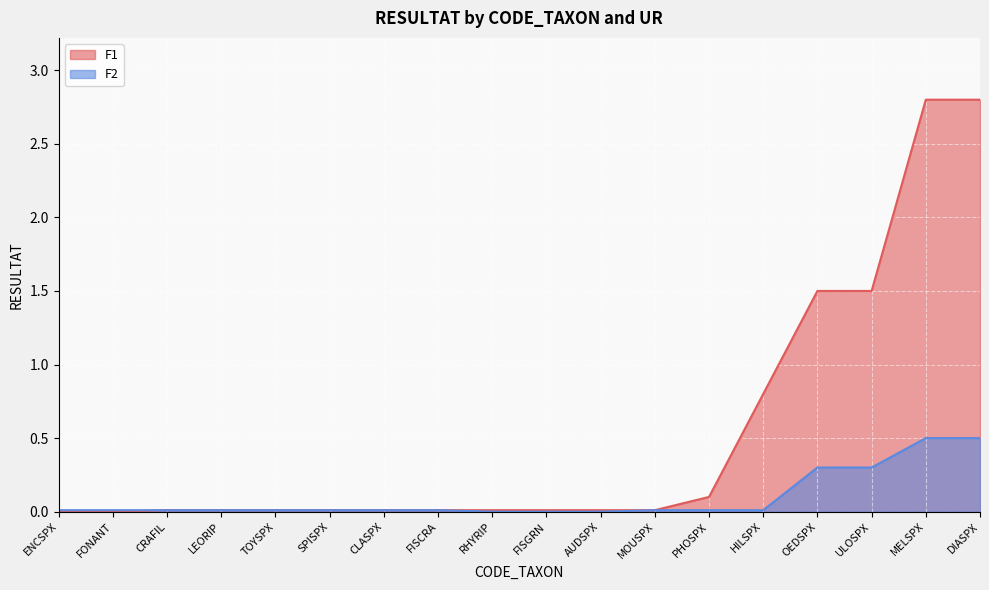

What position from the right is TOYSPX?

14